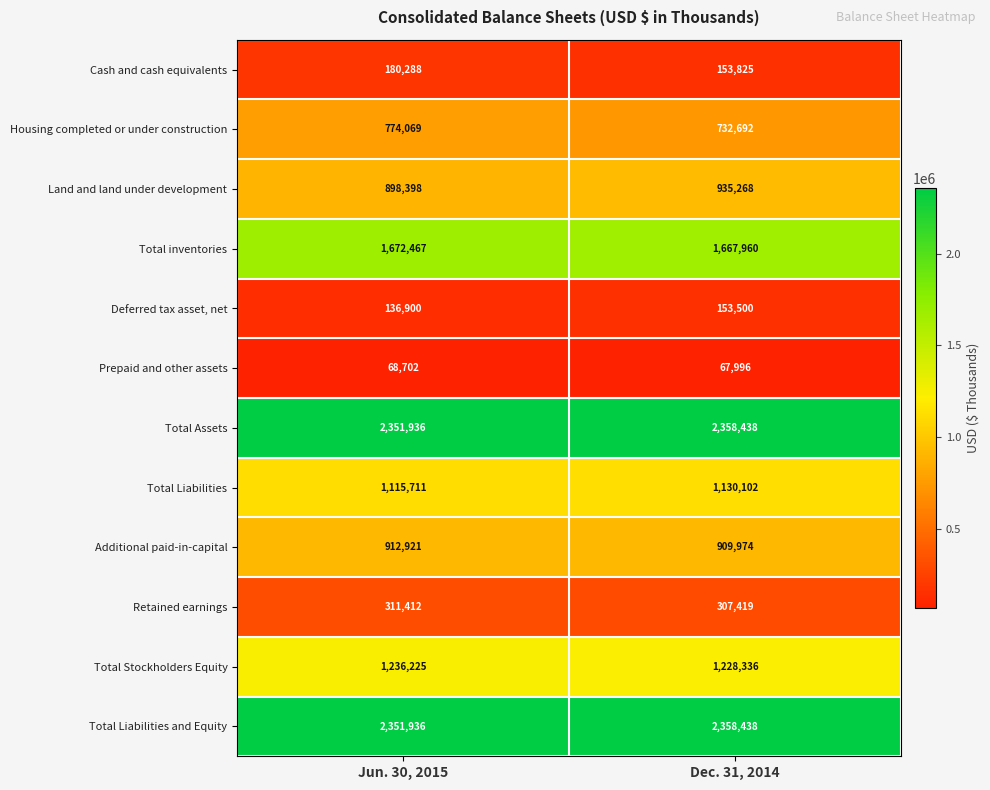

What is the sum of the Retained earnings values at Dec. 31, 2014 and Jun. 30, 2015?

618831